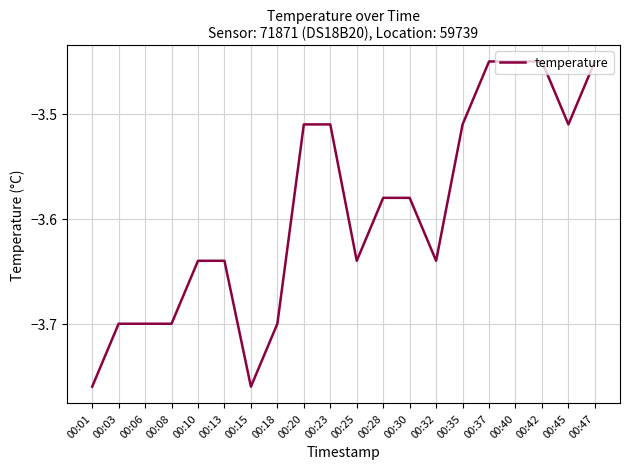

What is the change in value from 00:13 to 00:37?

+0.2